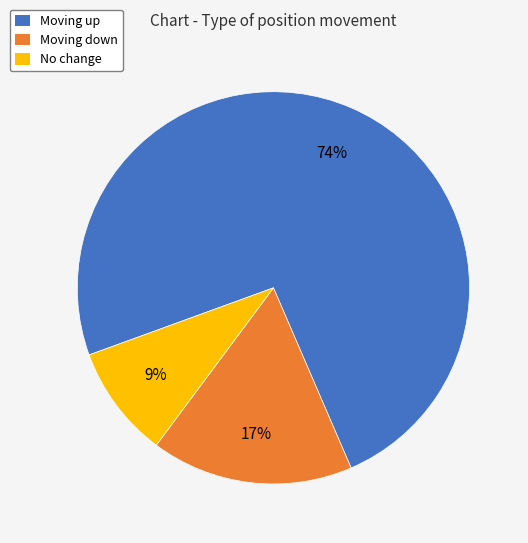

Is it true that Moving down is 17% of the pie?

True